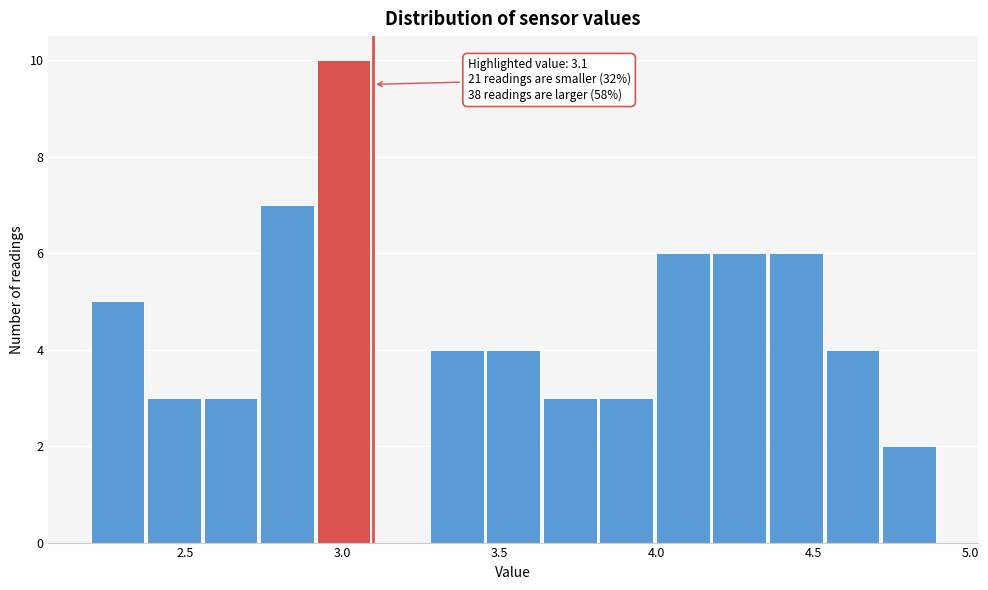

Read against the x-axis, roughly where is the centre of the tallest bar?

3.00